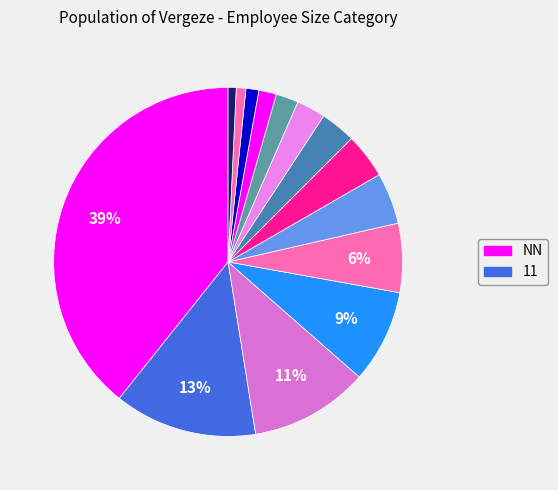

How many slices are in this pie chart?

14